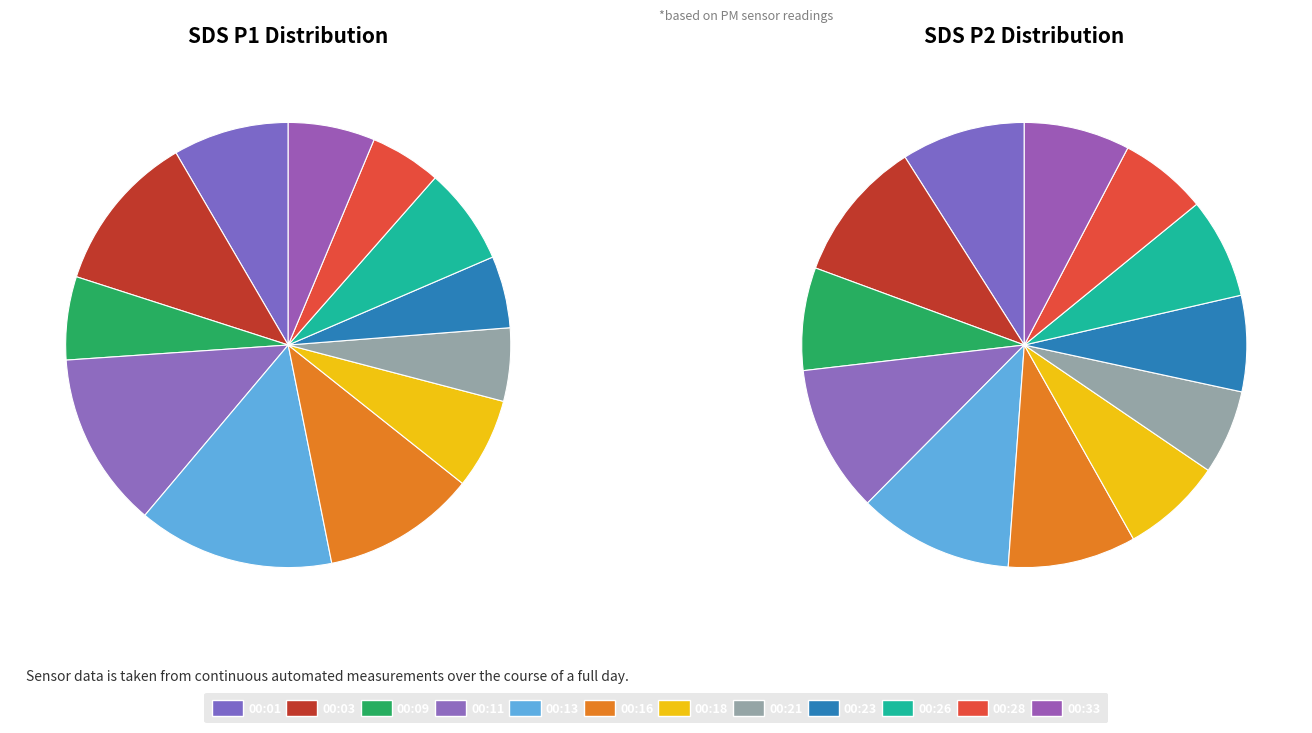

To the nearest percent, what is the difference between the largest and smallest slice percentages?

9%